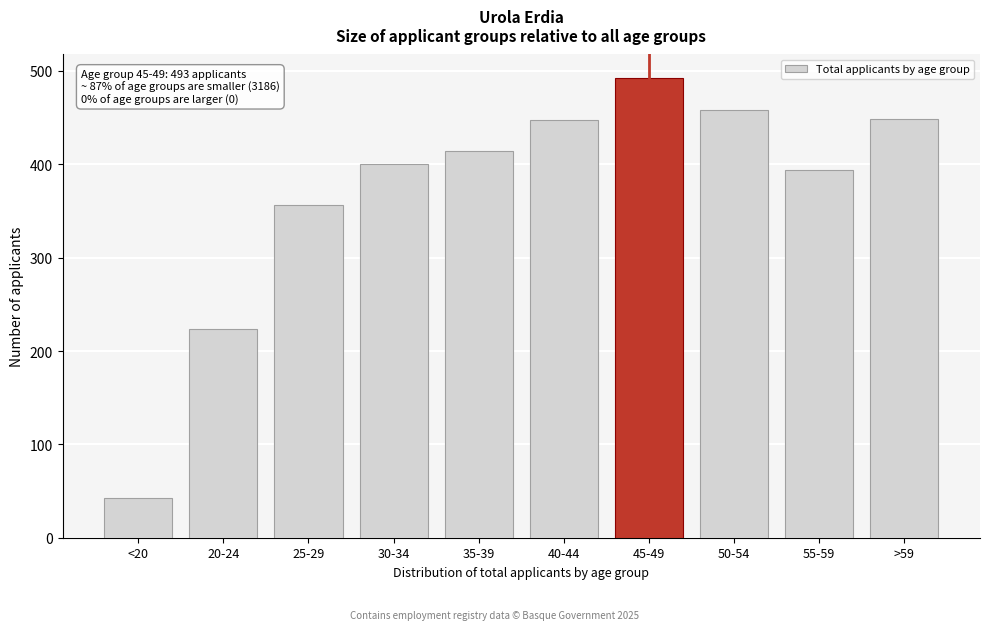

Between <20 and 50-54, which is larger?

50-54